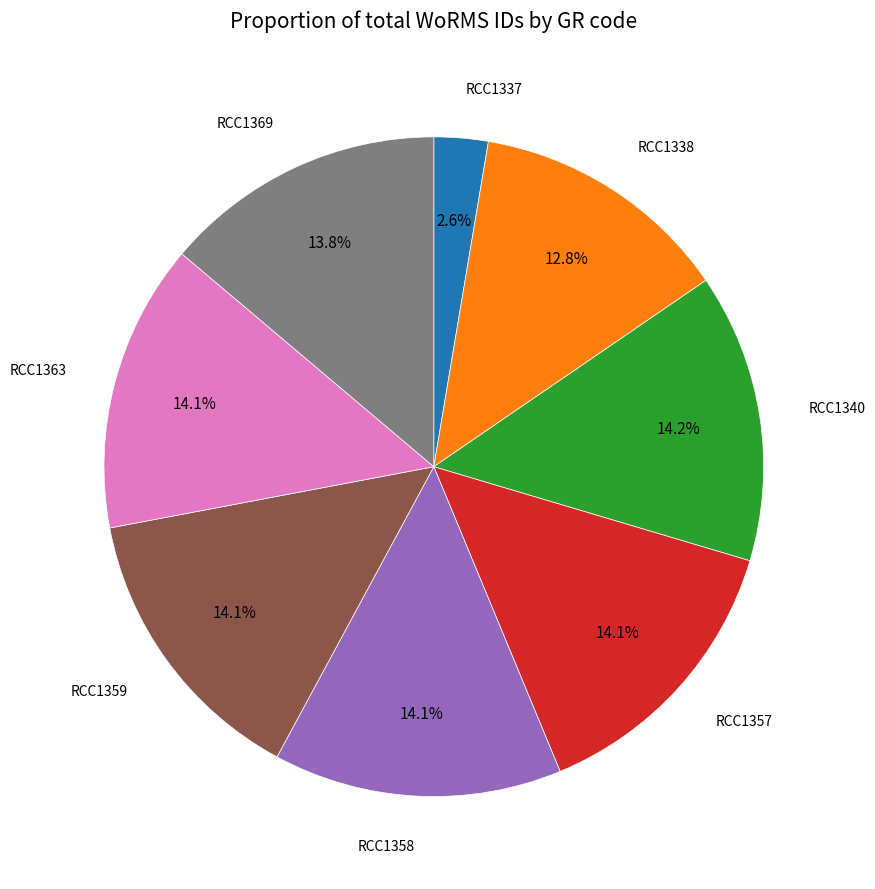

Is there any slice that represents more than half of the pie?

No